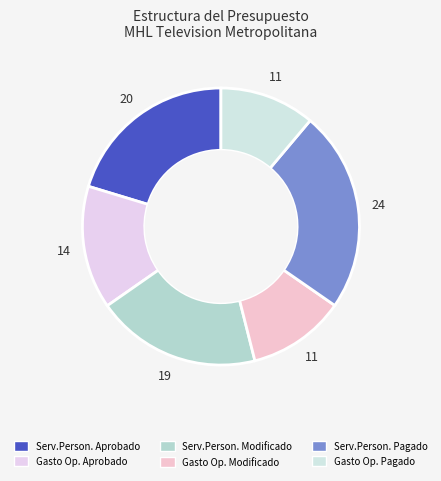

Is there any slice that represents more than half of the pie?

No